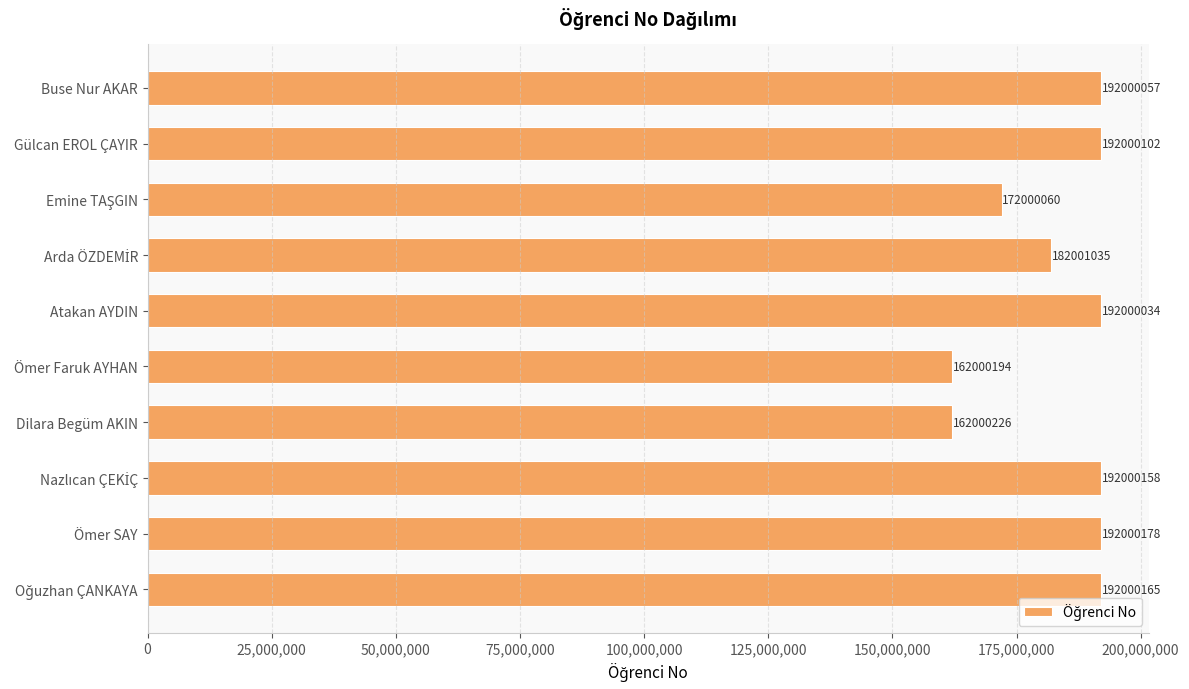

What is the label of the 1st bar from the top?

Buse Nur AKAR